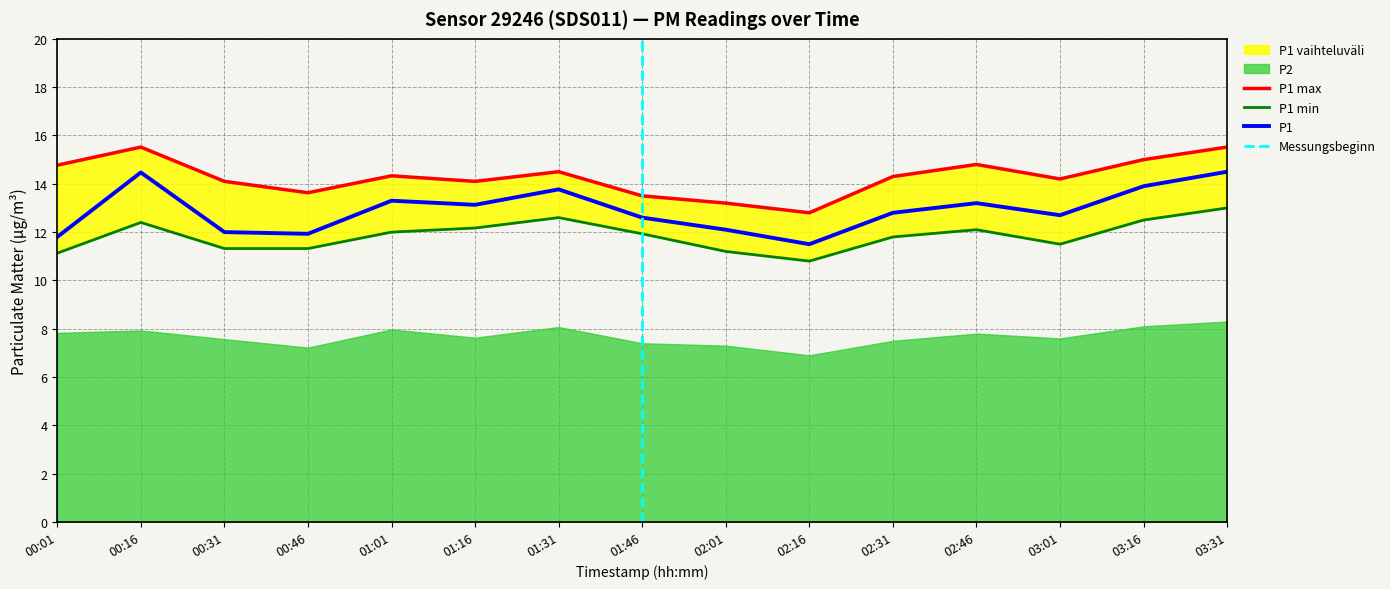

True or false: P1 has a value of 11.5 at 02:16.

True